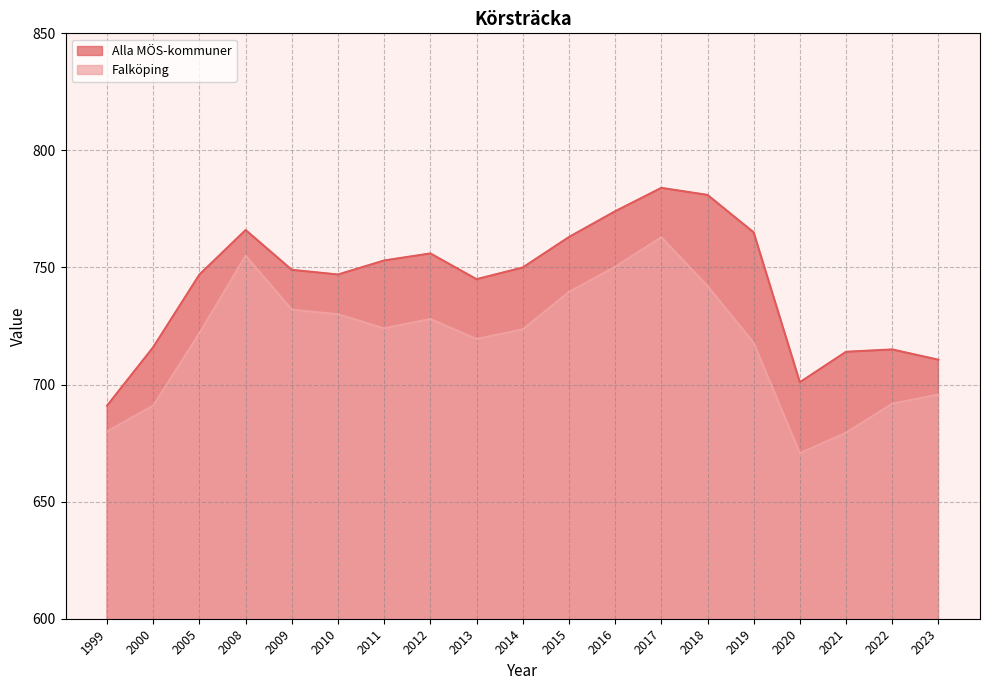

At which category does Falköping reach its first local peak?

2008